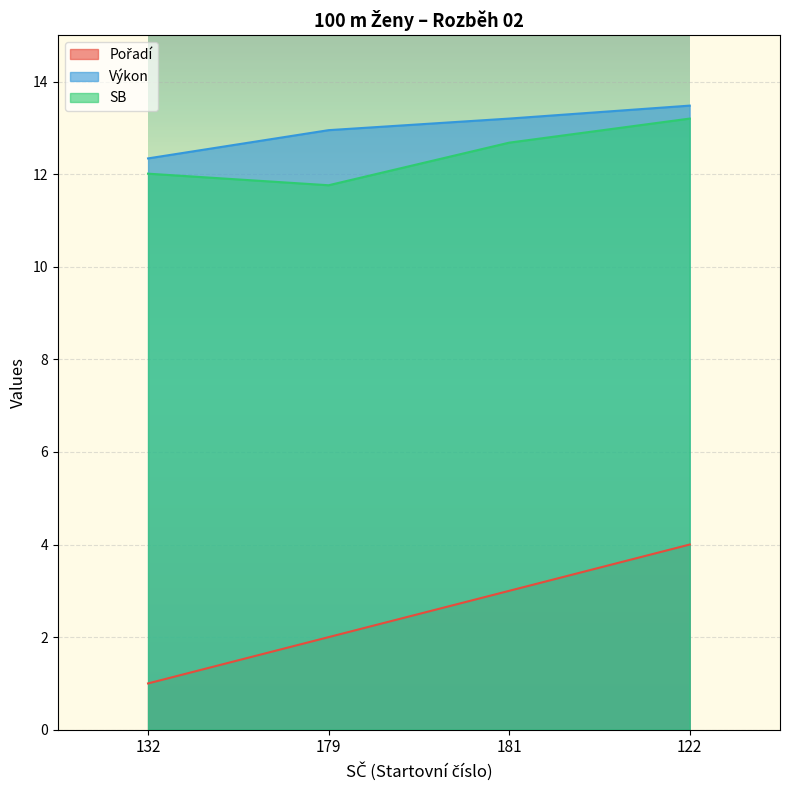

Which category has the lowest value in the Výkon series?

132